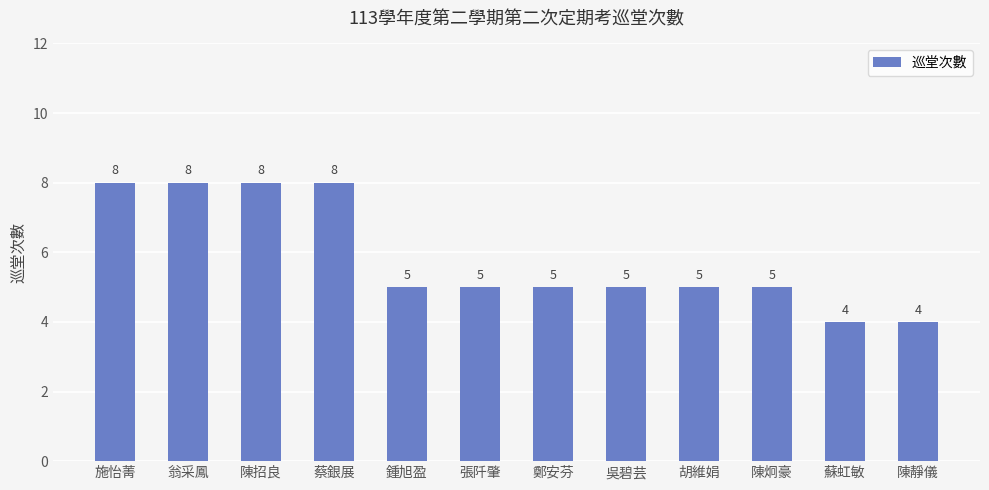

What is the value of the 10th bar from the left?

5